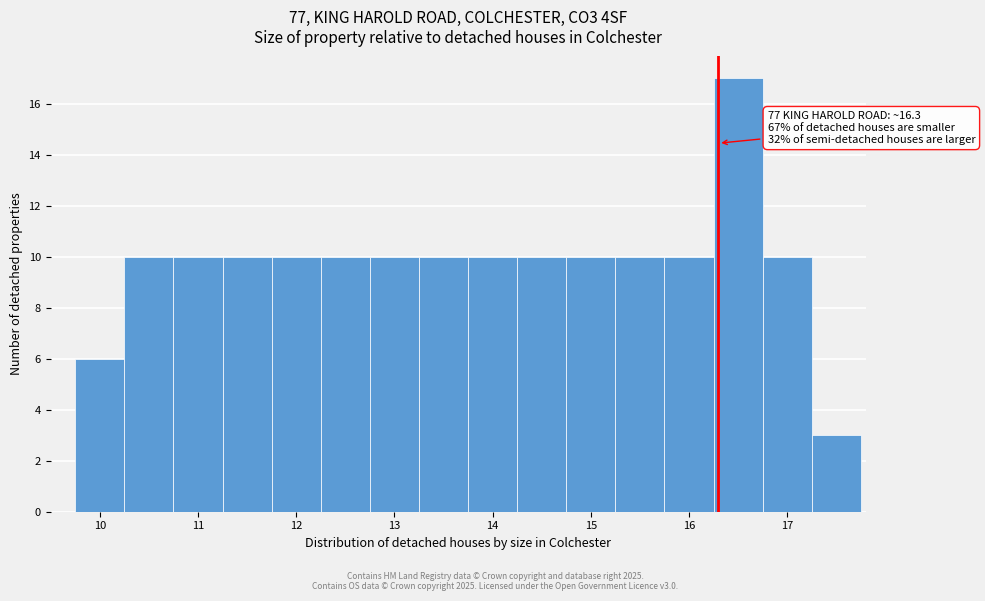

Which range on the x-axis has the tallest bar?

16.25 to 16.75